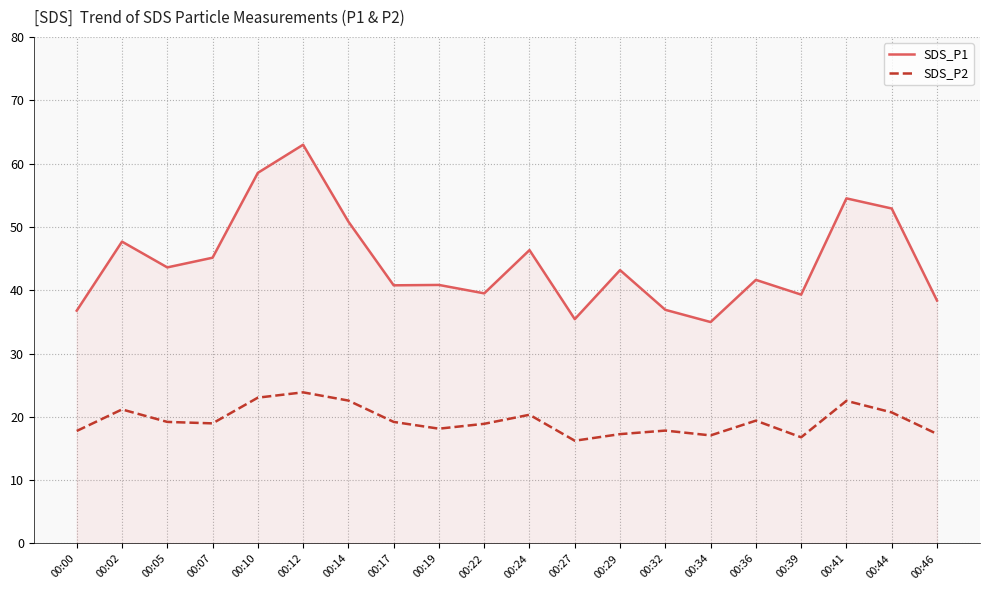

Between 00:29 and 00:46, which series saw the biggest shift?

SDS_P1